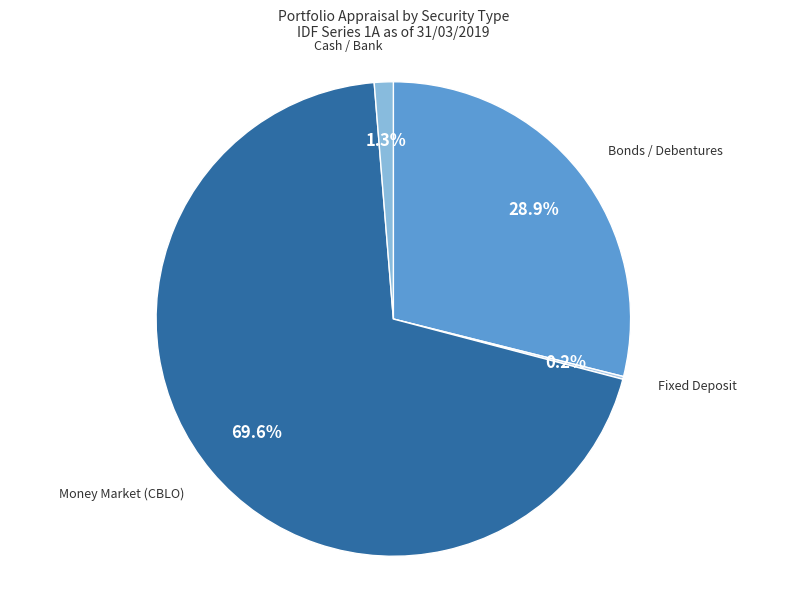

Which slice represents more than half of the pie?

Money Market (CBLO)